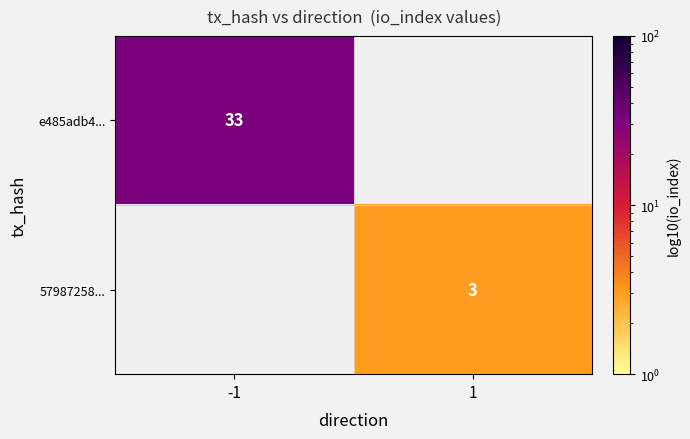

The e485adb4... series shows 18 at -1. True or false?

False